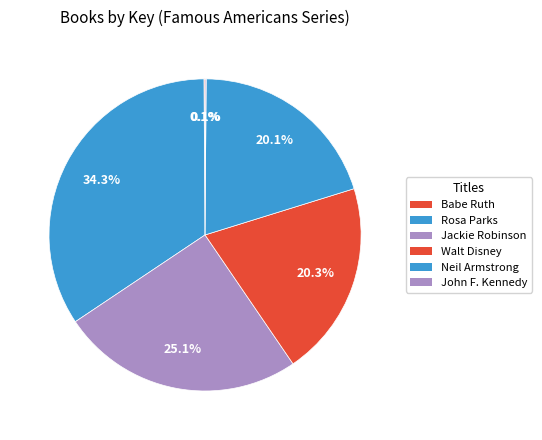

What is the change in value from Jackie Robinson to John F. Kennedy?

-1322522